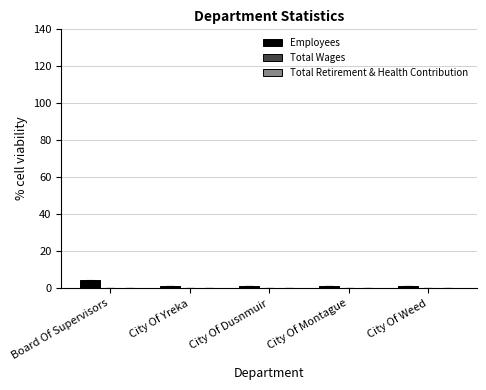

What is the label of the 3rd bar from the left?

City Of Dusnmuir